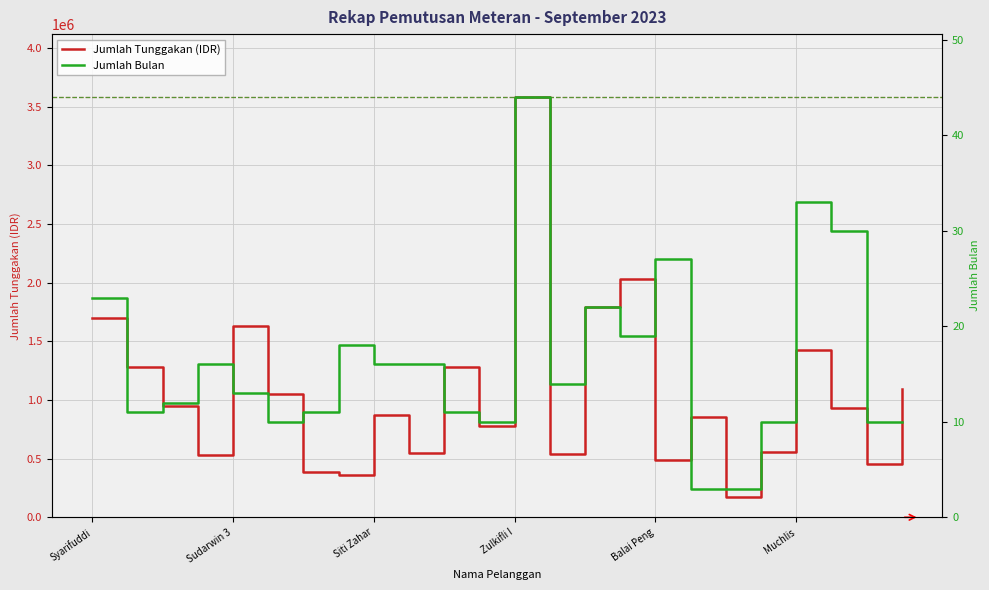

At which label is Jumlah Tunggakan (IDR) closest to 1877950?

14